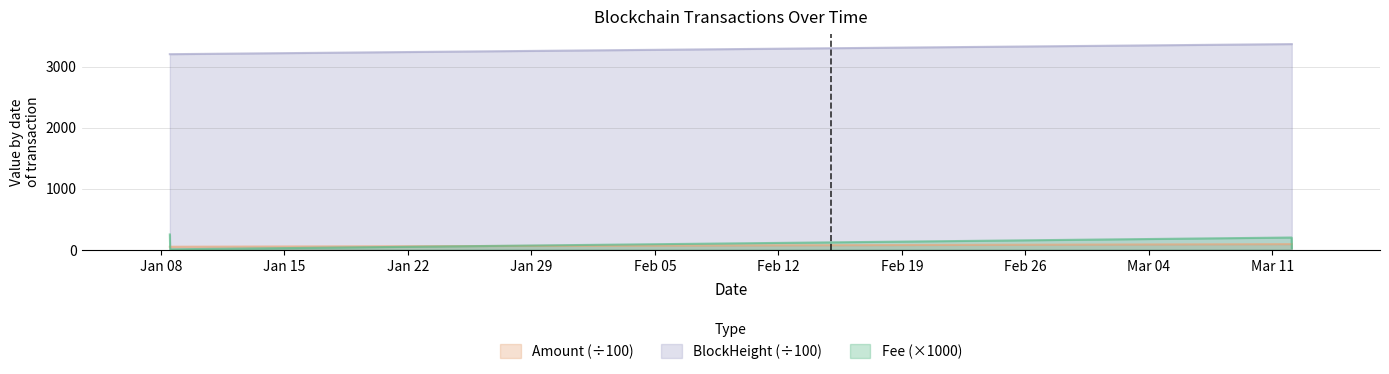

How many data points in Fee are above 200?

1